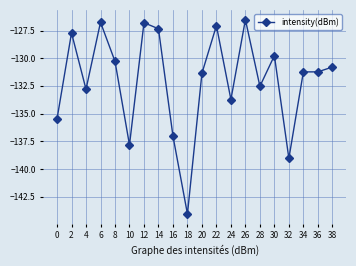

What is the sum of all values?

-2639.4